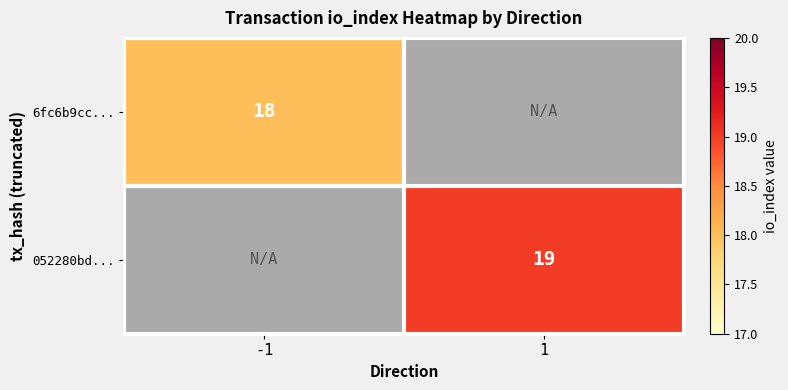

Is it true that 052280bd... equals 30 at 1?

False